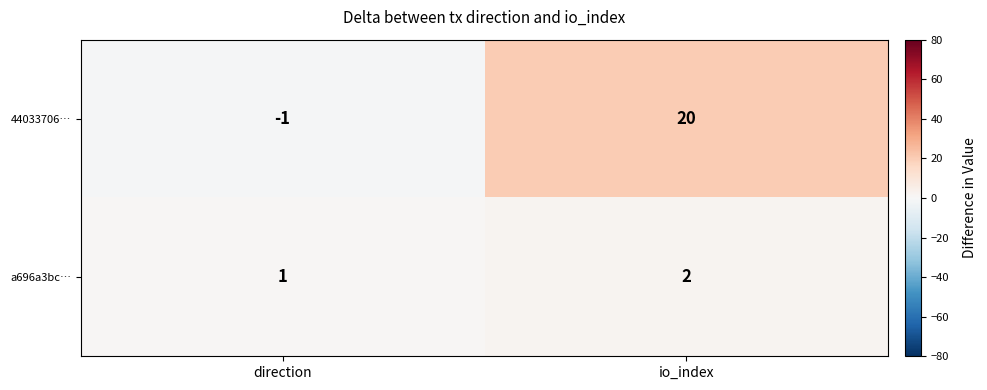

Reading right to left, list all the values displayed in this chart.

44033706…: 20	-1
a696a3bc…: 2	1